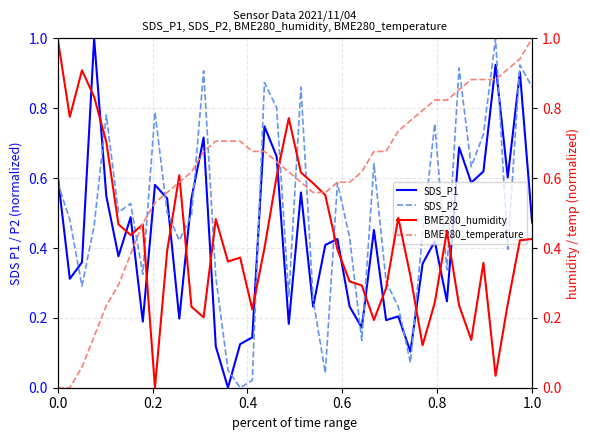

What is the maximum value for SDS_P1?

1.0